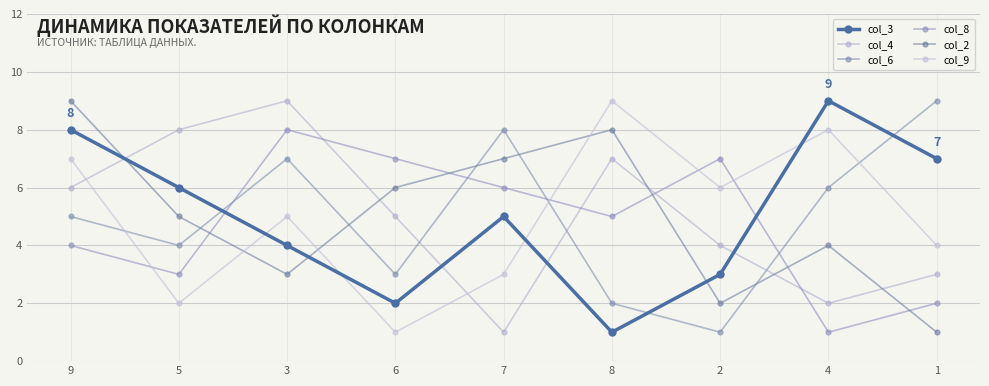

What is the sum of all col_9 values?

45